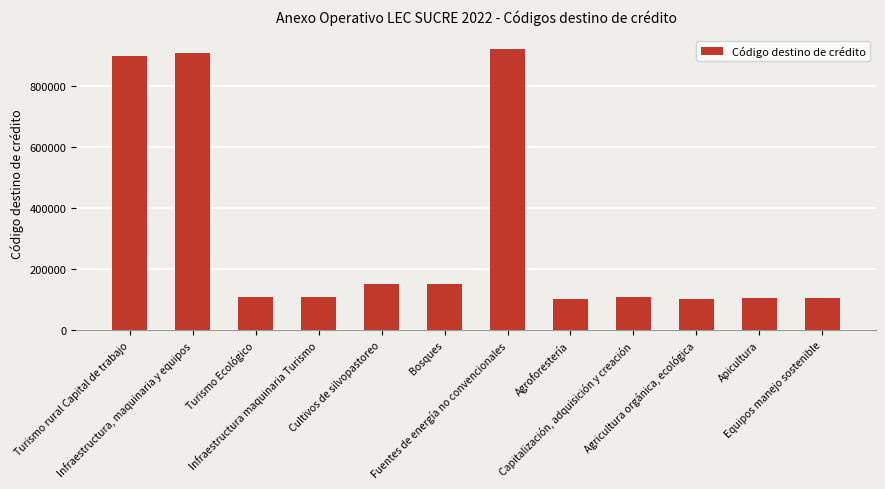

Where does the data first go above 109002?

Turismo rural Capital de trabajo